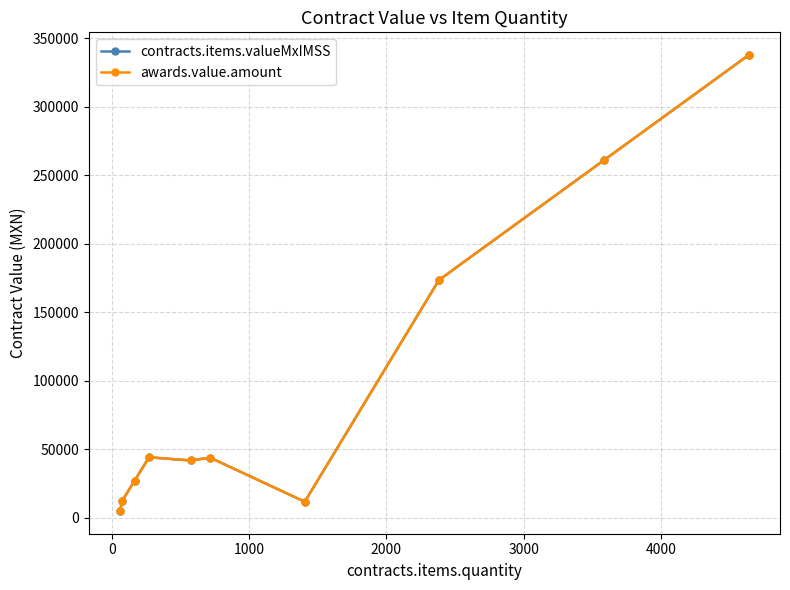

What is the sum of all contracts.items.valueMxIMSS values?

958086.8